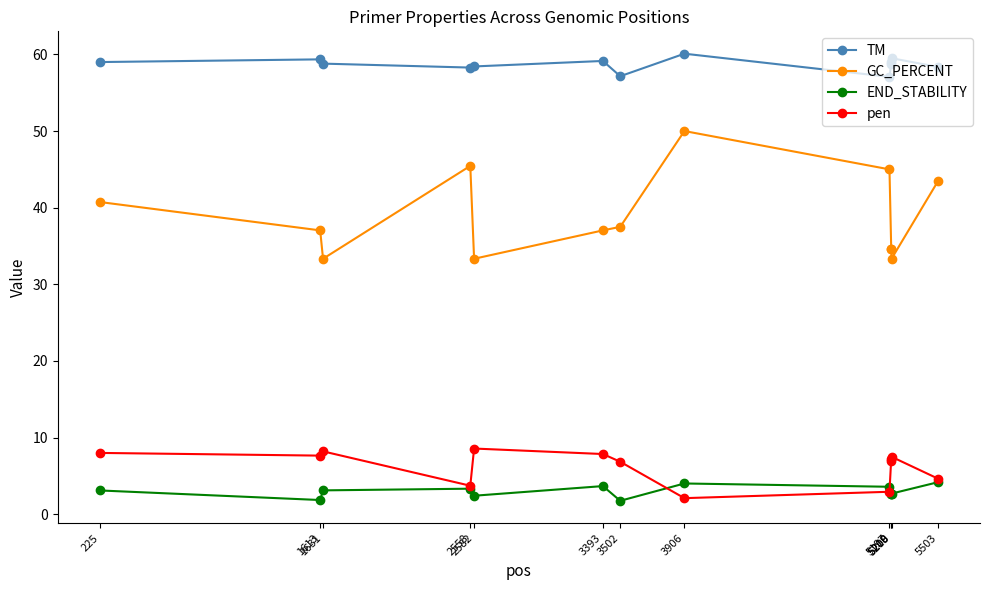

True or false: TM has more than 1 interior local peaks.

True